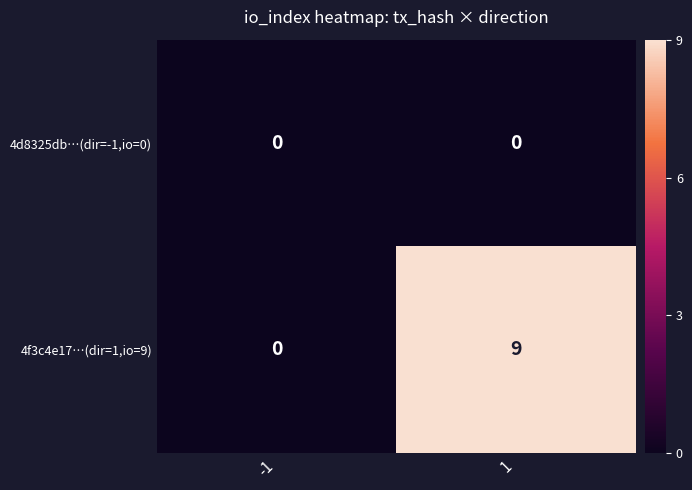

Which series has the largest total across all categories?

4f3c4e17…(dir=1,io=9)